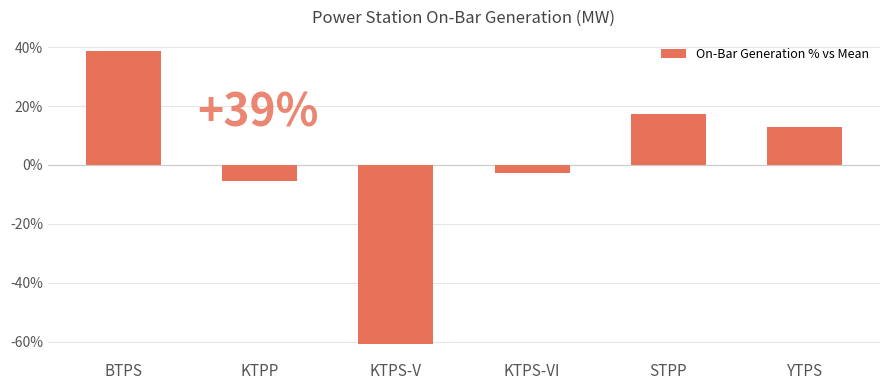

List the labels in order of value, smallest first.

KTPS-V, KTPP, KTPS-VI, YTPS, STPP, BTPS